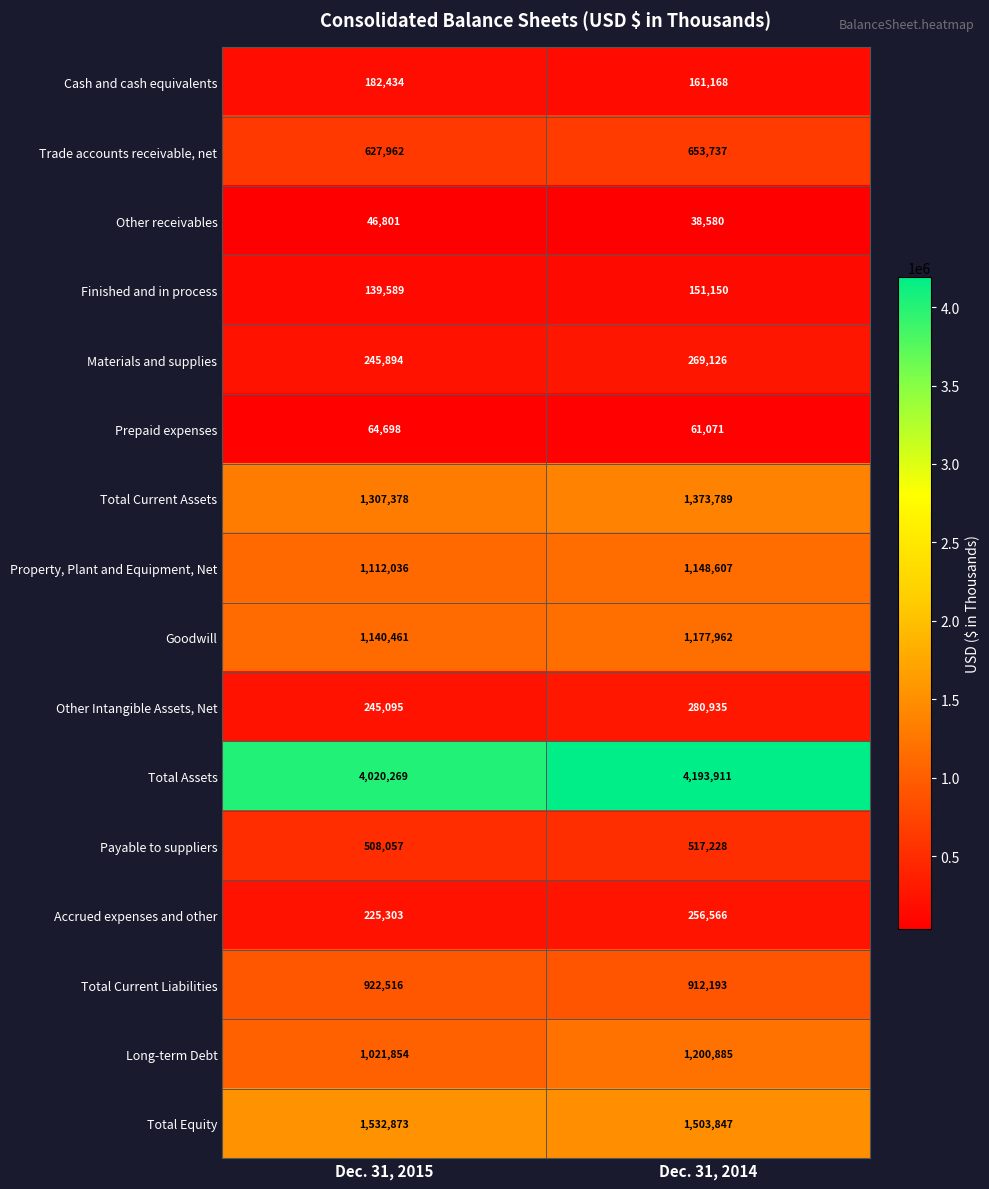

Rank the series at Dec. 31, 2015 from lowest to highest value.

Other receivables, Prepaid expenses, Finished and in process, Cash and cash equivalents, Accrued expenses and other, Other Intangible Assets, Net, Materials and supplies, Payable to suppliers, Trade accounts receivable, net, Total Current Liabilities, Long-term Debt, Property, Plant and Equipment, Net, Goodwill, Total Current Assets, Total Equity, Total Assets